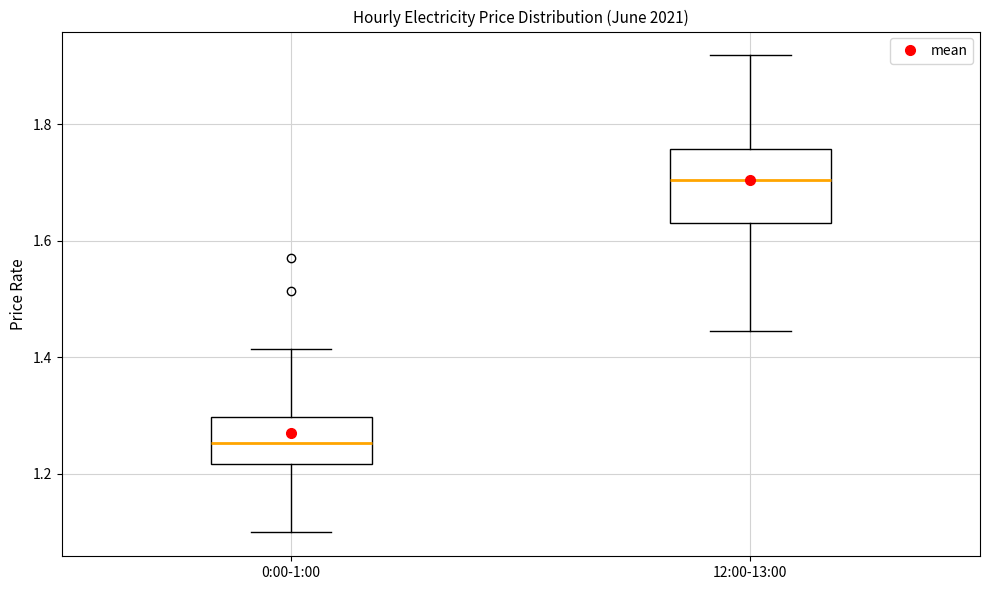

Reading left to right, read every box against the y-axis: the position of its median line, the range the box covers, and the ends of its whiskers. The values are not printed on the chart, so give them approximately, as read against the axis.

0:00-1:00: median 1.26, box 1.22 to 1.30, whiskers 1.10 to 1.42
12:00-13:00: median 1.70, box 1.64 to 1.76, whiskers 1.44 to 1.92